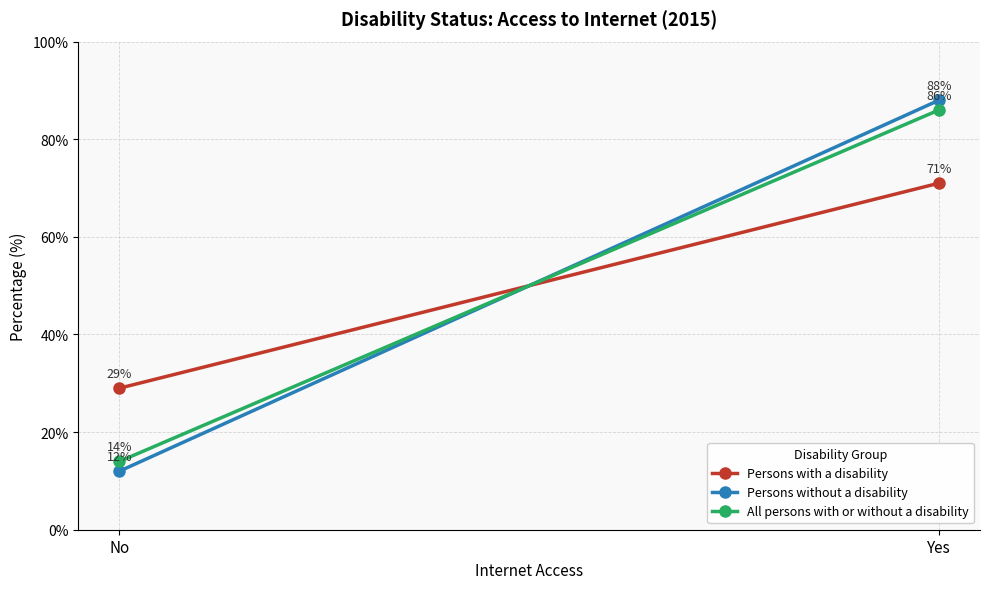

The Persons with a disability series shows 71 at Yes. True or false?

True